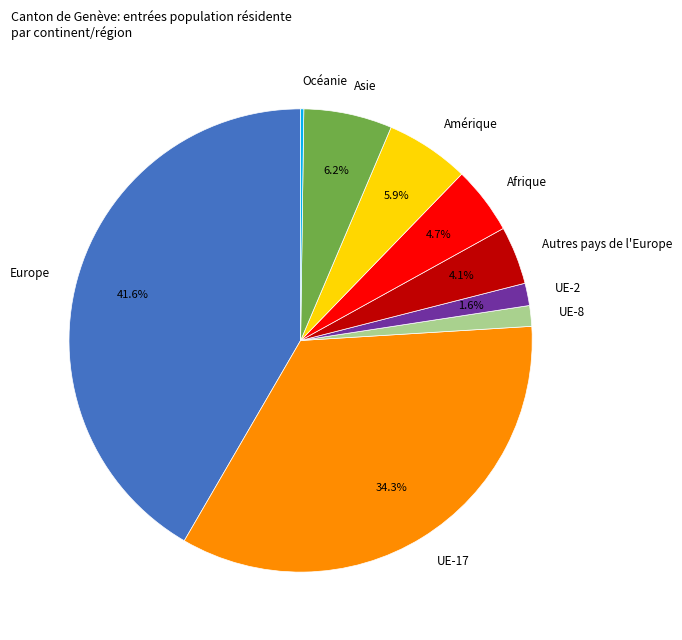

Which has a higher value, Amérique or UE-8?

Amérique